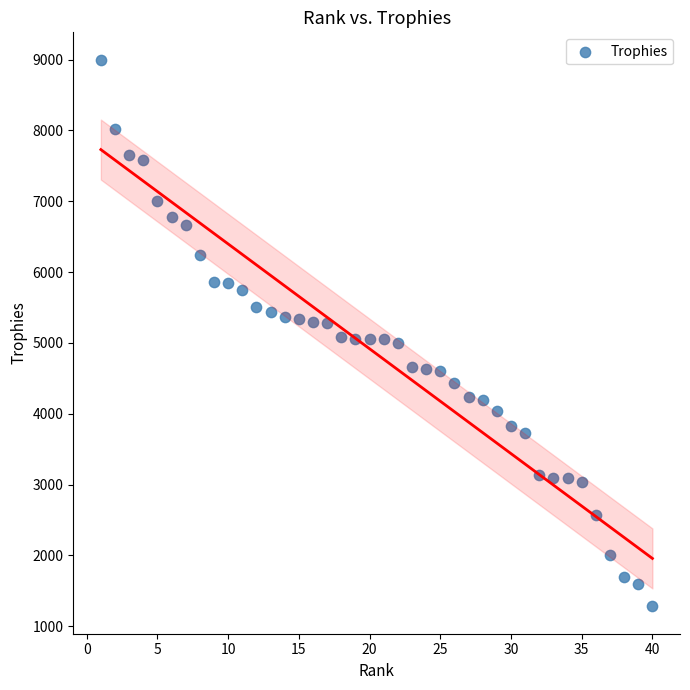

What is the range of X values (max minus min)?

39